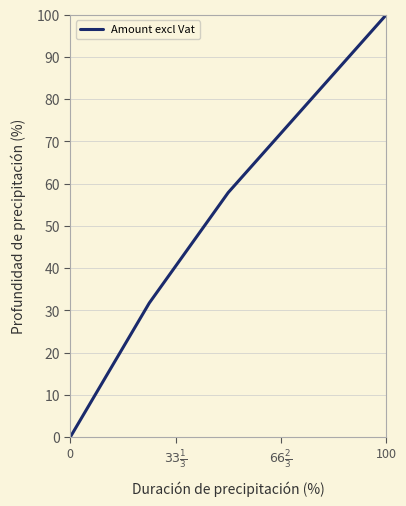

True or false: the data has more than 1 interior local peaks.

False